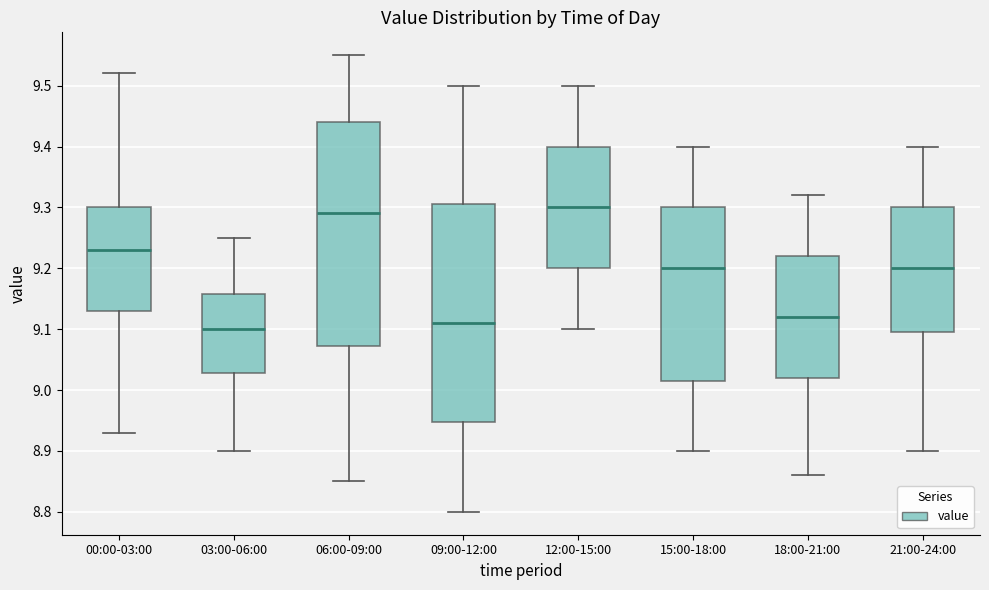

Reading left to right, read every box against the y-axis: the position of its median line, the range the box covers, and the ends of its whiskers. The values are not printed on the chart, so give them approximately, as read against the axis.

00:00-03:00: median 9.23, box 9.13 to 9.30, whiskers 8.93 to 9.52
03:00-06:00: median 9.10, box 9.03 to 9.16, whiskers 8.90 to 9.25
06:00-09:00: median 9.29, box 9.07 to 9.44, whiskers 8.85 to 9.55
09:00-12:00: median 9.11, box 8.95 to 9.31, whiskers 8.80 to 9.50
12:00-15:00: median 9.30, box 9.20 to 9.40, whiskers 9.10 to 9.50
15:00-18:00: median 9.20, box 9.02 to 9.30, whiskers 8.90 to 9.40
18:00-21:00: median 9.12, box 9.02 to 9.22, whiskers 8.86 to 9.32
21:00-24:00: median 9.20, box 9.10 to 9.30, whiskers 8.90 to 9.40